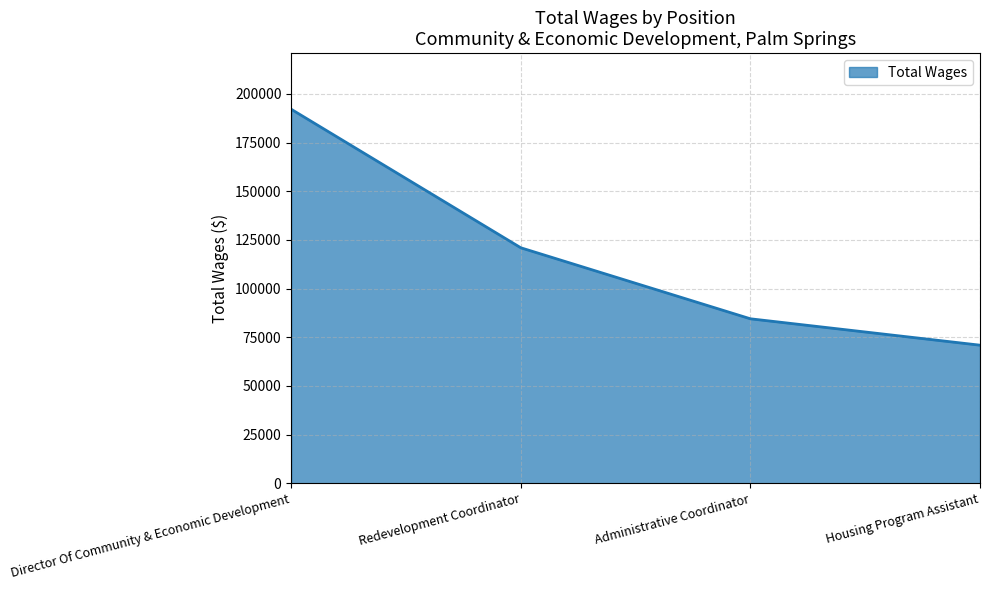

What is the change in value from Redevelopment Coordinator to Administrative Coordinator?

-36480